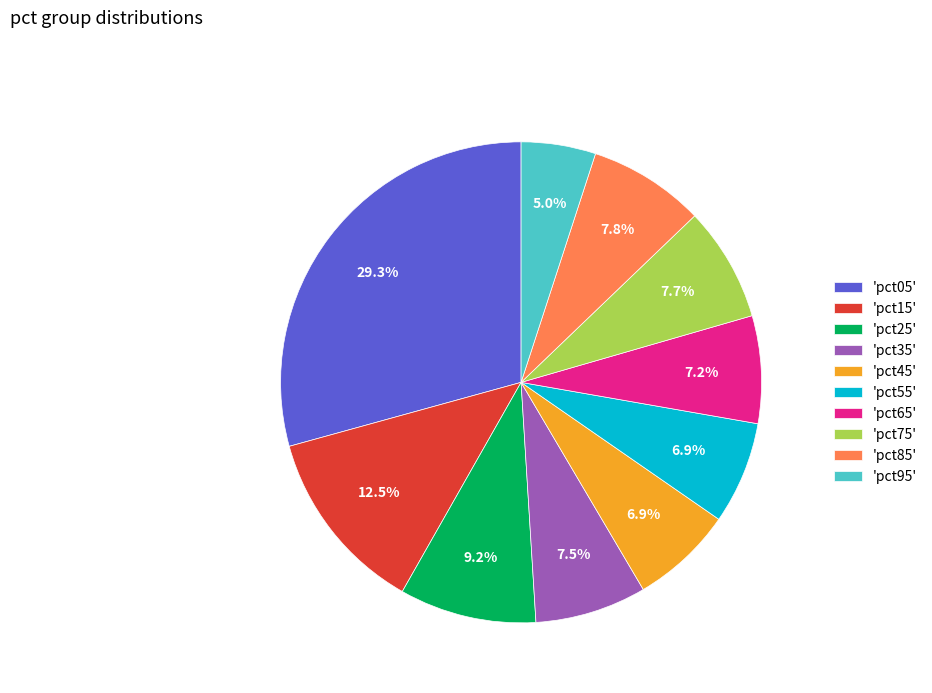

Is there a majority slice in this chart?

No